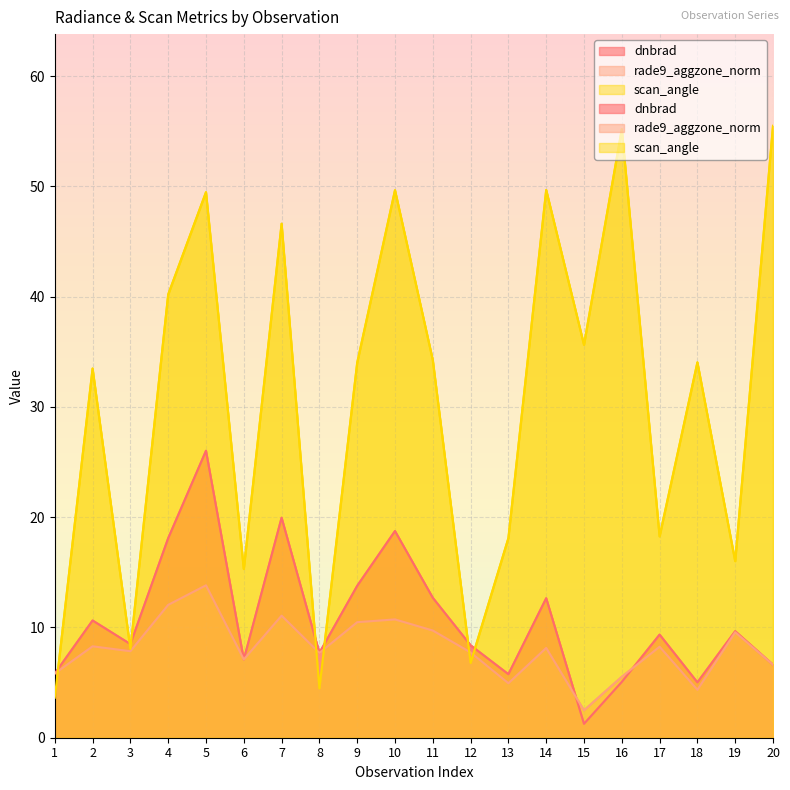

What is the sum of all rade9_aggzone_norm values?

162.2